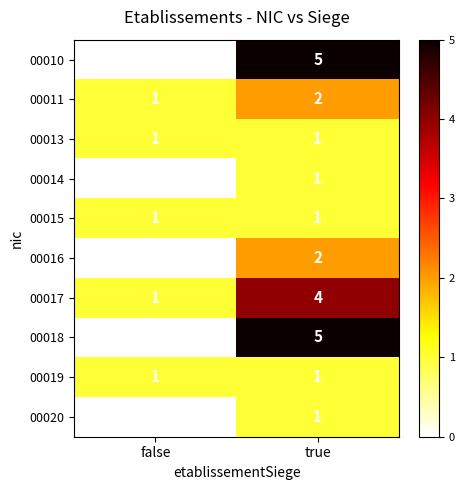

How many series are shown in this chart?

10